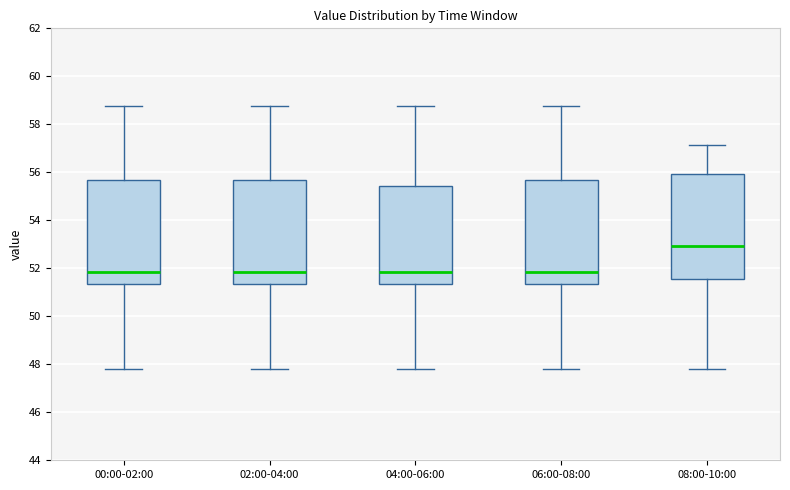

Reading left to right, read every box against the y-axis: the position of its median line, the range the box covers, and the ends of its whiskers. The values are not printed on the chart, so give them approximately, as read against the axis.

00:00-02:00: median 51.8, box 51.4 to 55.6, whiskers 47.8 to 58.8
02:00-04:00: median 51.8, box 51.4 to 55.6, whiskers 47.8 to 58.8
04:00-06:00: median 51.8, box 51.4 to 55.4, whiskers 47.8 to 58.8
06:00-08:00: median 51.8, box 51.4 to 55.6, whiskers 47.8 to 58.8
08:00-10:00: median 53.0, box 51.6 to 56.0, whiskers 47.8 to 57.2